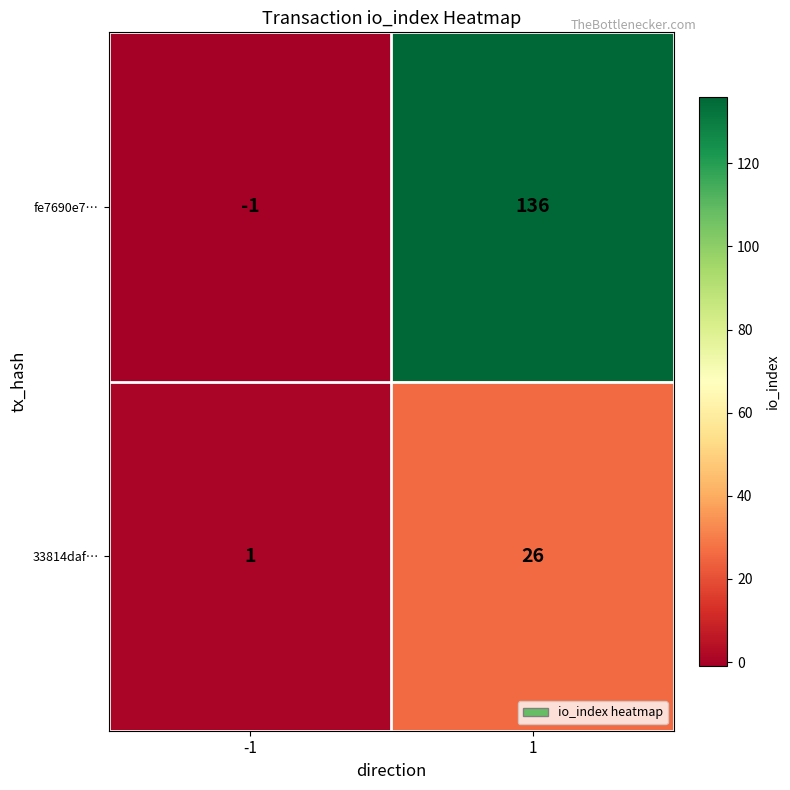

What is the highest value of the 33814daf… series?

26